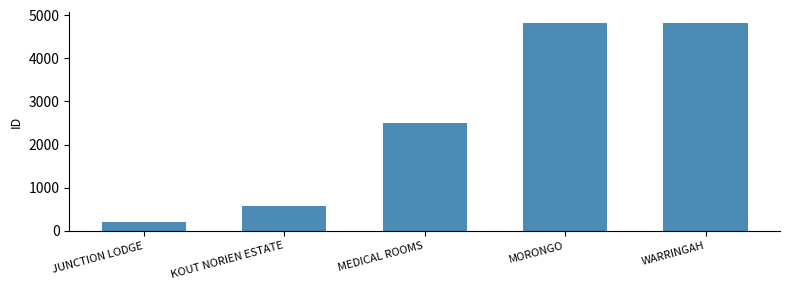

What is the smallest value displayed?

205